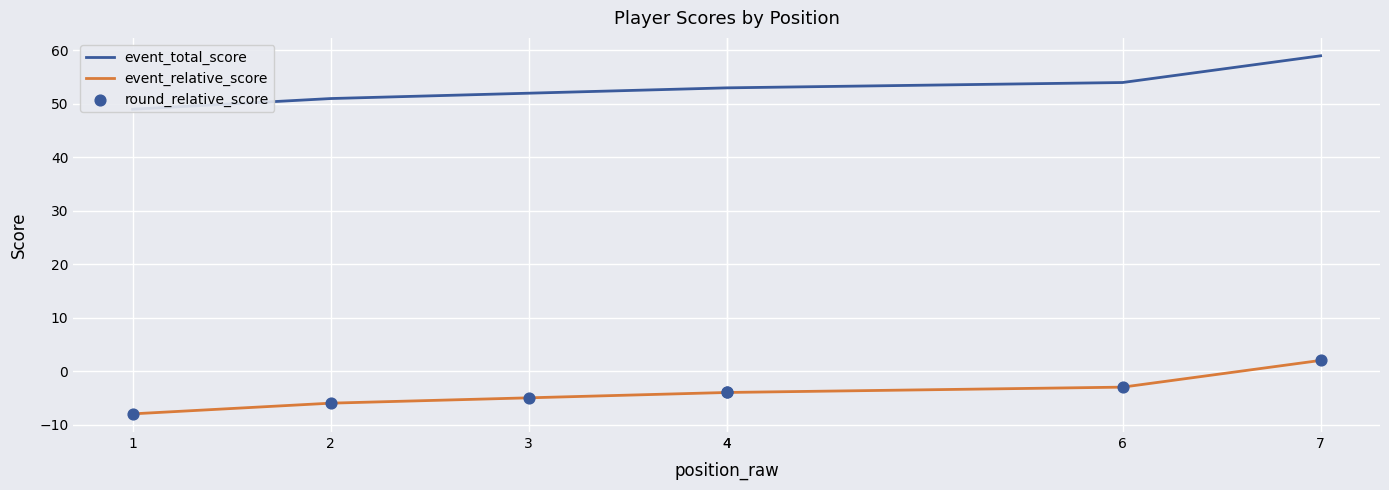

What is the total value across all series at 7?

63